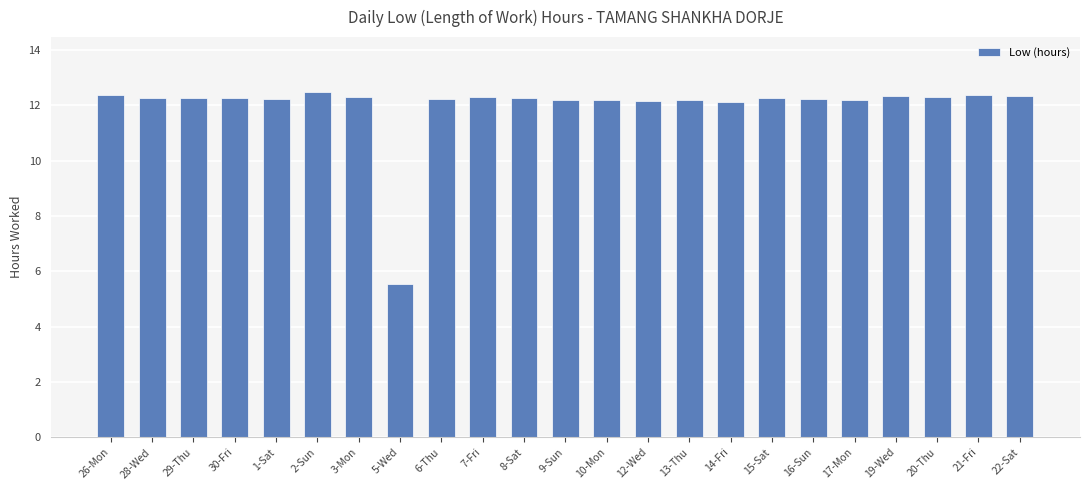

What is the greatest value displayed?

12.5